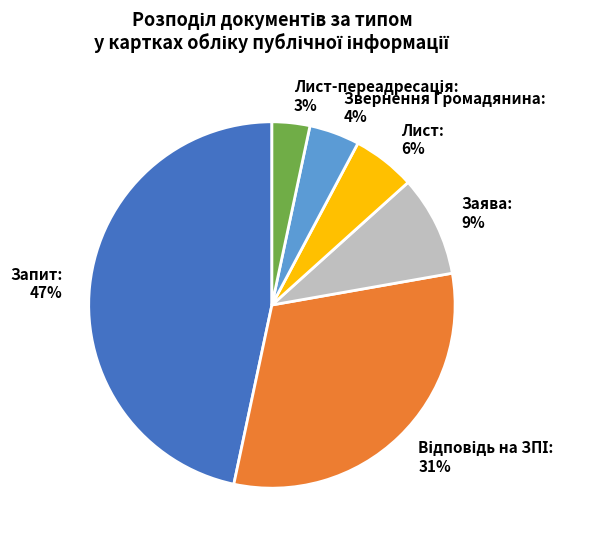

To the nearest percent, what portion does Заява represent?

9%